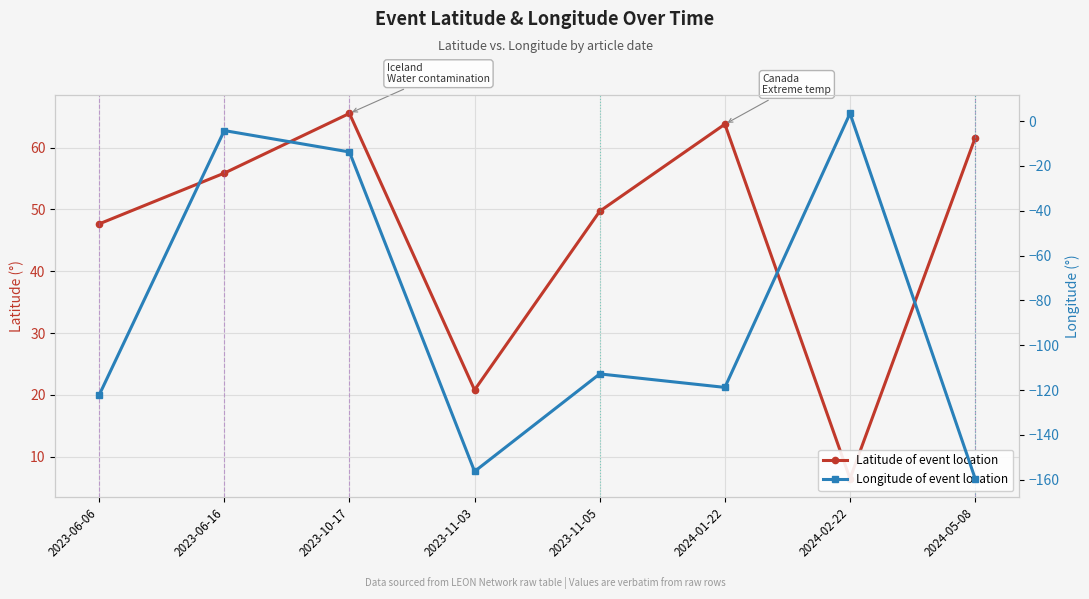

How many negative values does the Longitude of event location series have?

7